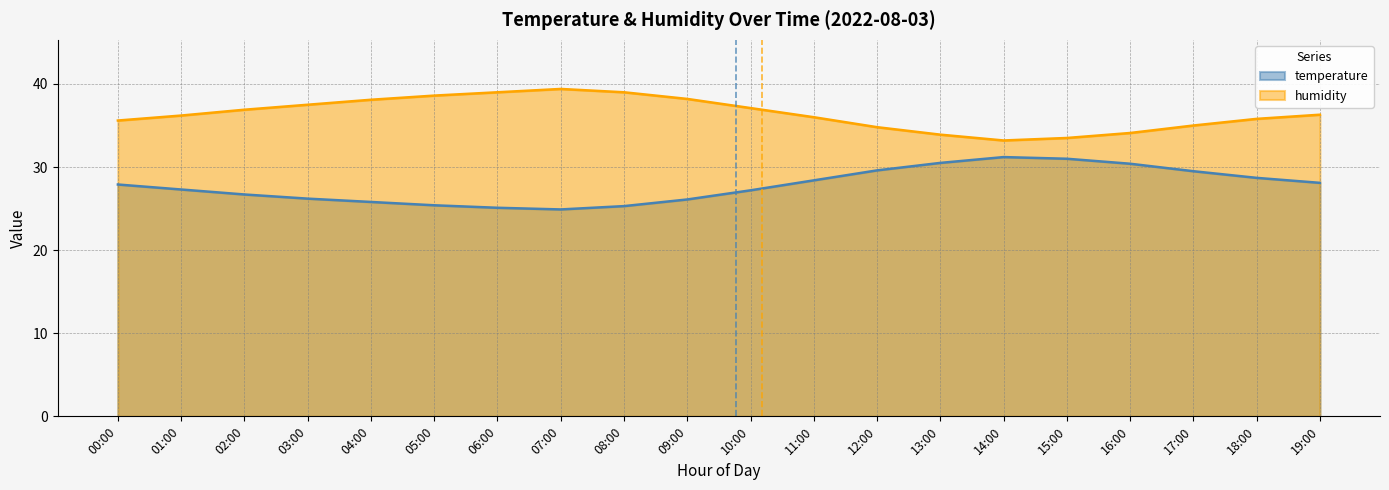

Reading left to right, extract all data points from this chart.

temperature: 27.9	27.3	26.7	26.2	25.8	25.4	25.1	24.9	25.3	26.1	27.2	28.4	29.6	30.5	31.2	31.0	30.4	29.5	28.7	28.1
humidity: 35.6	36.2	36.9	37.5	38.1	38.6	39.0	39.4	39.0	38.2	37.1	36.0	34.8	33.9	33.2	33.5	34.1	35.0	35.8	36.3